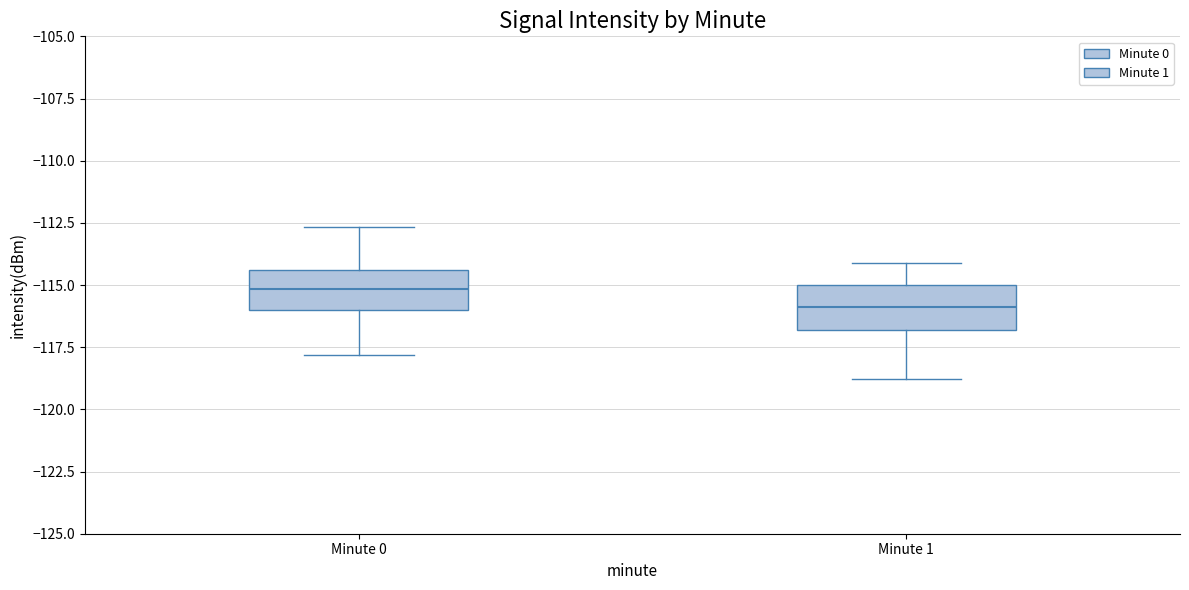

Reading left to right, transcribe this box plot: for each box, give where its median line is, the range the box spans, and where its two whiskers end, as read against the y-axis. The values are not printed on the chart, so give them approximately, as read against the axis.

Minute 0: median -115.0, box -116.0 to -114.5, whiskers -118.0 to -112.5
Minute 1: median -116.0, box -117.0 to -115.0, whiskers -119.0 to -114.0